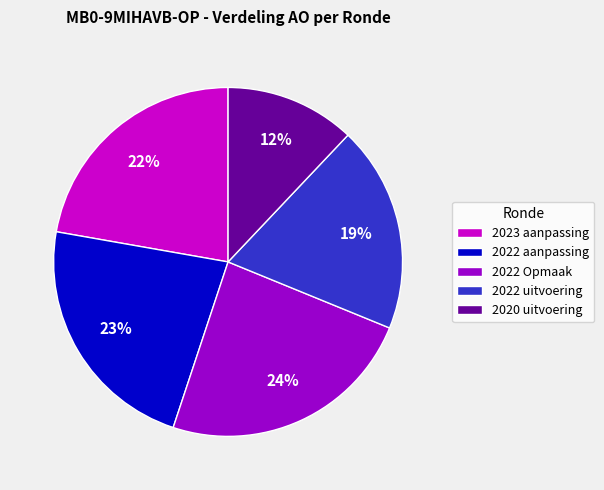

True or false: 2023 aanpassing accounts for 12% of the total.

False